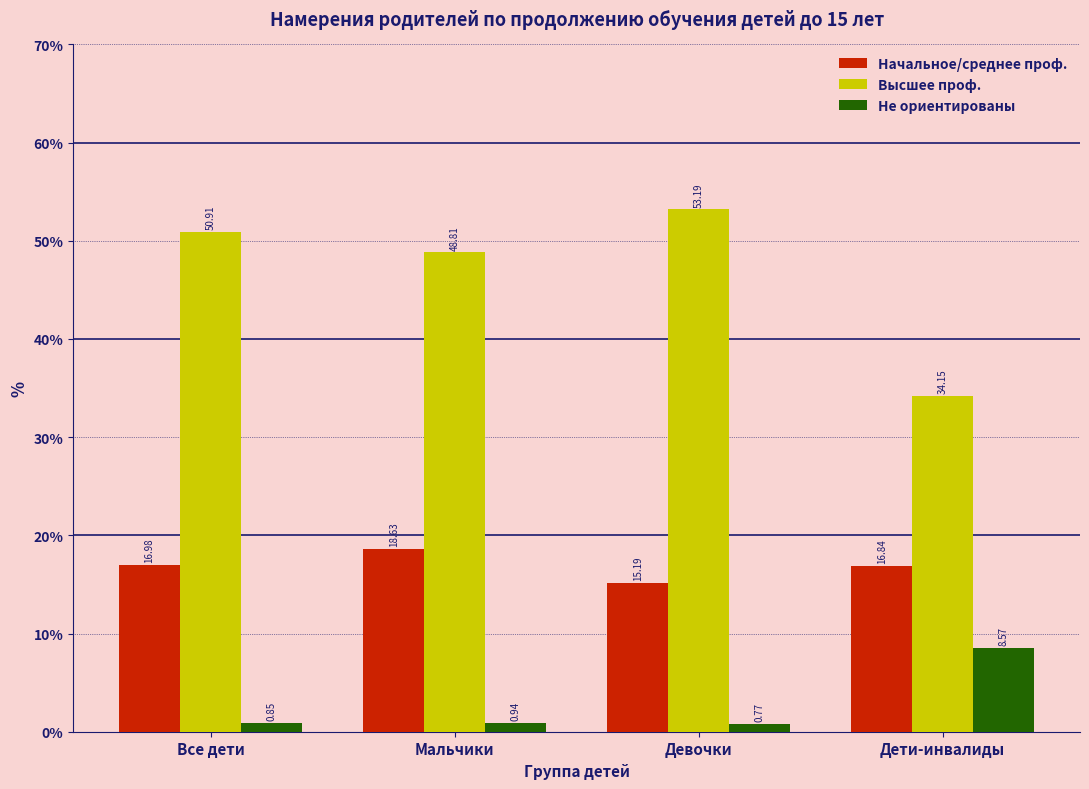

What is the sum of the Начальное/среднее проф. values at Все дети and Дети-инвалиды?

33.8